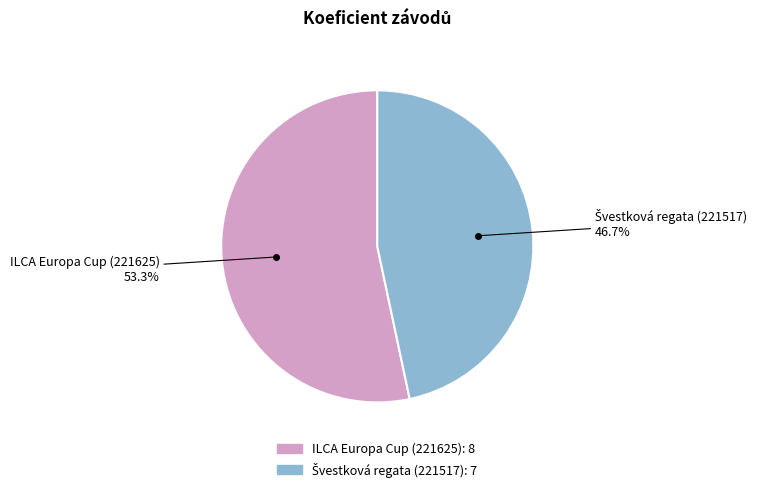

To the nearest percent, what is the average slice percentage?

50%